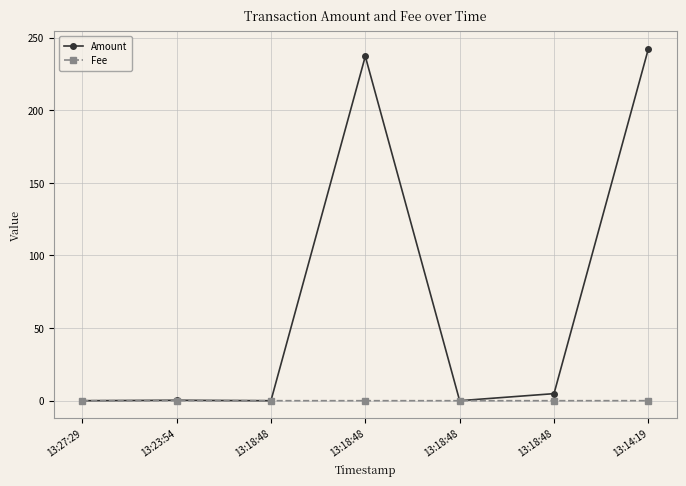

What is the difference between the maximum and minimum values in the Amount series?

242.3